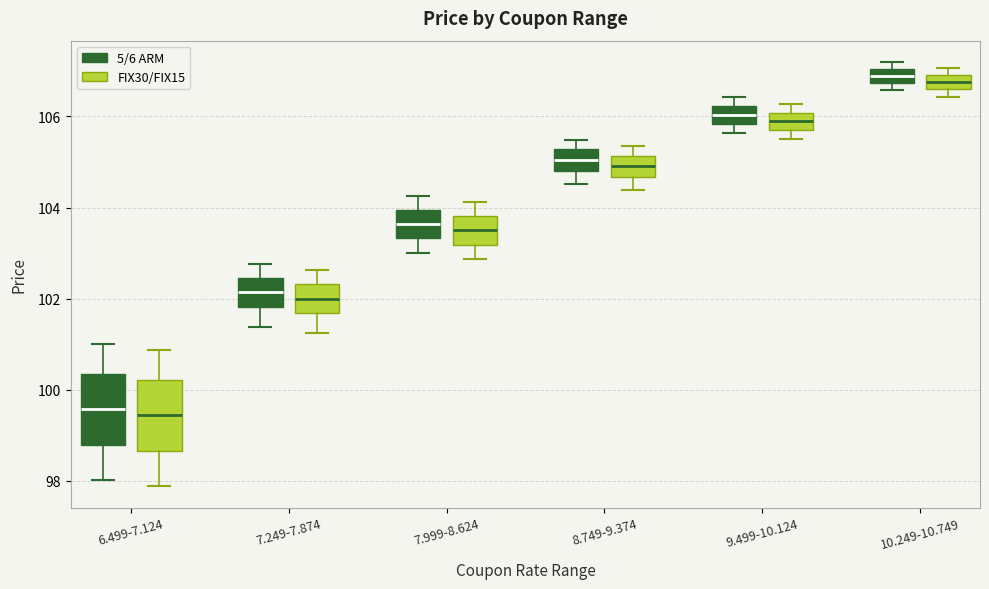

Reading left to right, read every box against the y-axis: the position of its median line, the range the box covers, and the ends of its whiskers. The values are not printed on the chart, so give them approximately, as read against the axis.

6.499-7.124 (5/6 ARM): median 99.6, box 98.8 to 100.4, whiskers 98.0 to 101.0
6.499-7.124 (FIX30/FIX15): median 99.4, box 98.6 to 100.2, whiskers 97.8 to 100.8
7.249-7.874 (5/6 ARM): median 102.2, box 101.8 to 102.4, whiskers 101.4 to 102.8
7.249-7.874 (FIX30/FIX15): median 102.0, box 101.6 to 102.4, whiskers 101.2 to 102.6
7.999-8.624 (5/6 ARM): median 103.6, box 103.4 to 104.0, whiskers 103.0 to 104.2
7.999-8.624 (FIX30/FIX15): median 103.6, box 103.2 to 103.8, whiskers 102.8 to 104.2
8.749-9.374 (5/6 ARM): median 105.0, box 104.8 to 105.2, whiskers 104.6 to 105.4
8.749-9.374 (FIX30/FIX15): median 105.0, box 104.6 to 105.2, whiskers 104.4 to 105.4
9.499-10.124 (5/6 ARM): median 106.0, box 105.8 to 106.2, whiskers 105.6 to 106.4
9.499-10.124 (FIX30/FIX15): median 105.8, box 105.6 to 106.0, whiskers 105.6 (just below the box's lower edge) to 106.2
10.249-10.749 (5/6 ARM): median 106.8 (inside the box), box 106.8 to 107.0, whiskers 106.6 to 107.2
10.249-10.749 (FIX30/FIX15): median 106.8, box 106.6 to 107.0, whiskers 106.4 to 107.0 (just above the box's upper edge)